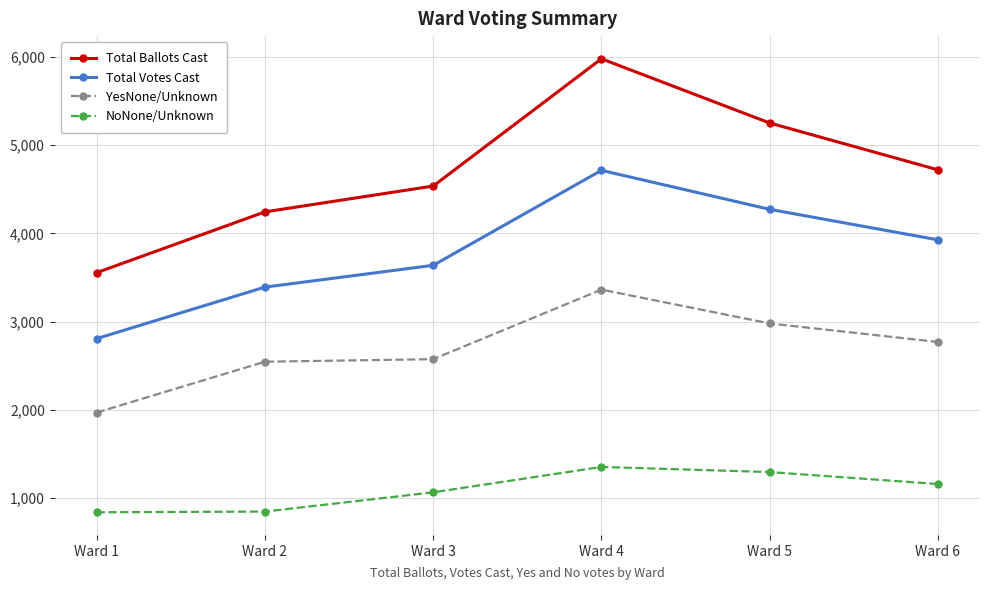

List the series in order of their overall mean, highest first.

Total Ballots Cast, Total Votes Cast, YesNone/Unknown, NoNone/Unknown